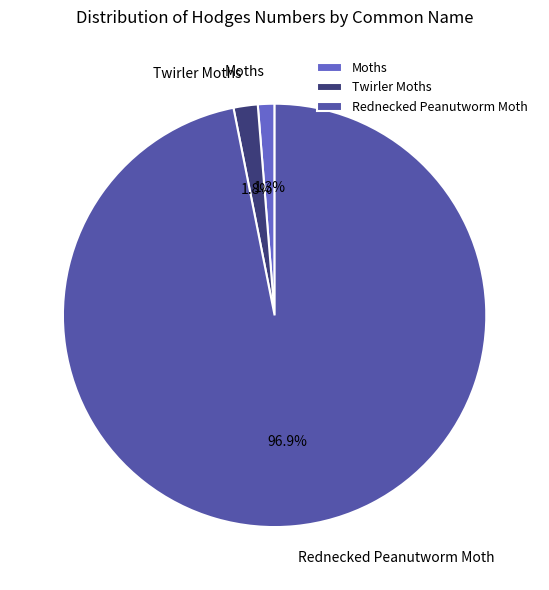

Rank the categories by value from highest to lowest.

Rednecked Peanutworm Moth, Twirler Moths, Moths